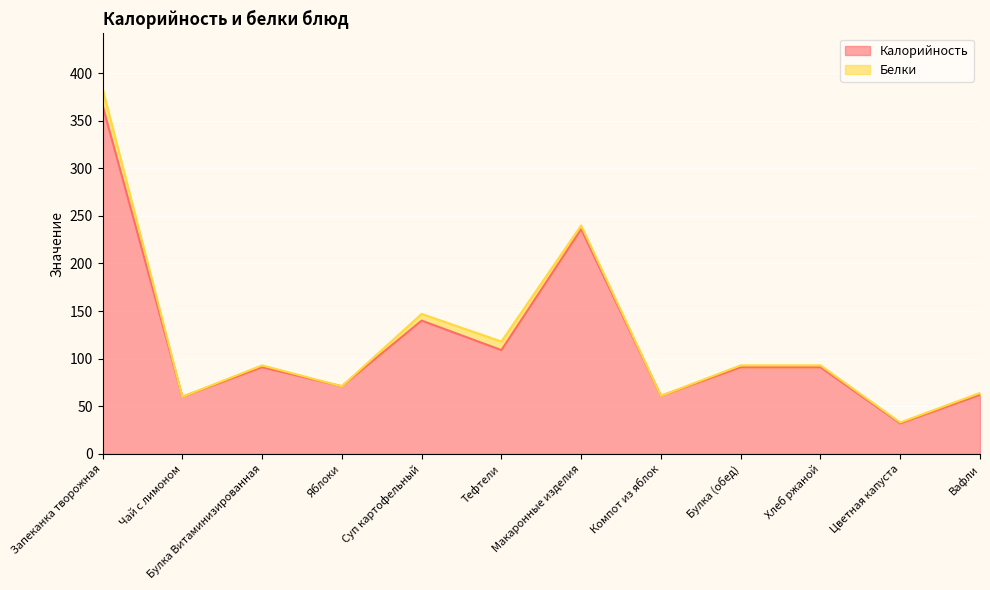

Which has a higher value, Булка (обед) or Яблоки?

Булка (обед)